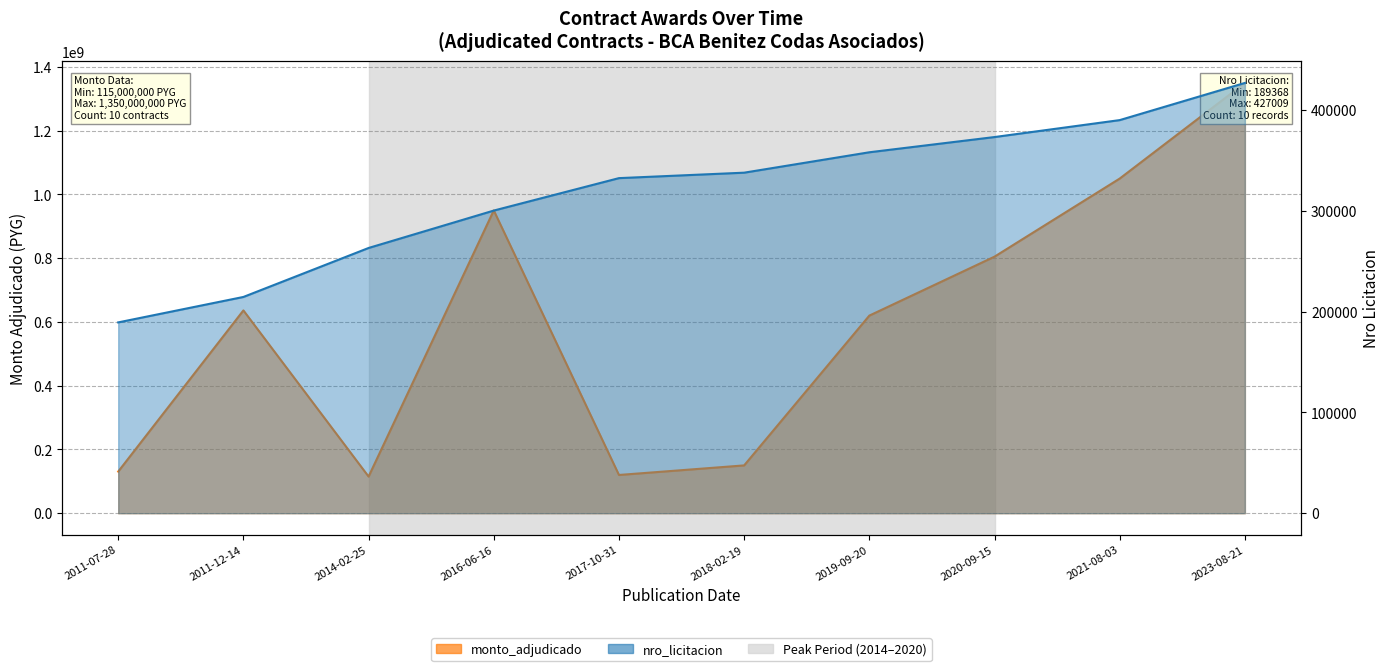

At which category does monto_adjudicado reach its first local peak?

2011-12-14